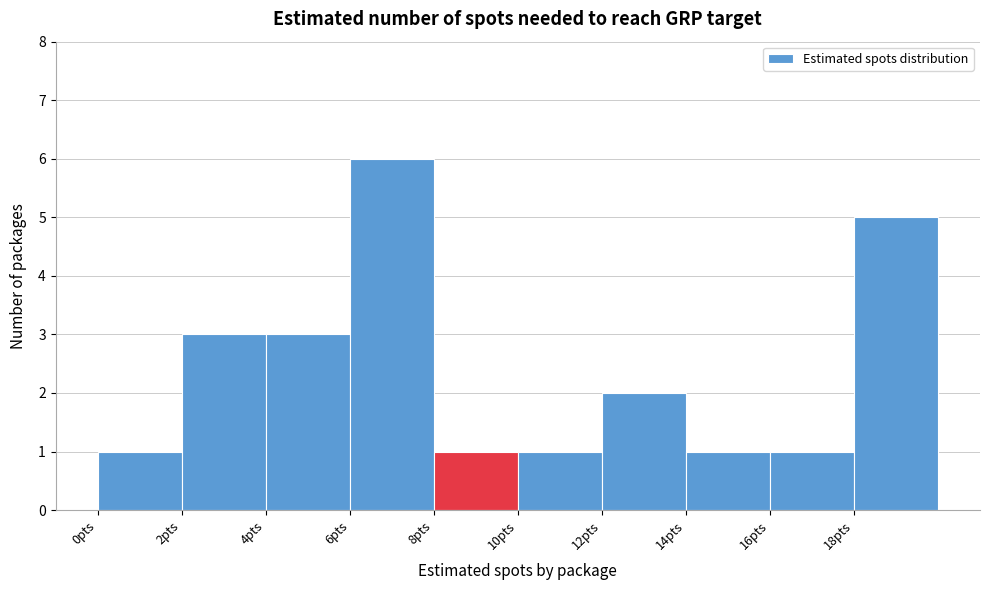

Which range on the x-axis has the tallest bar?

6 to 8